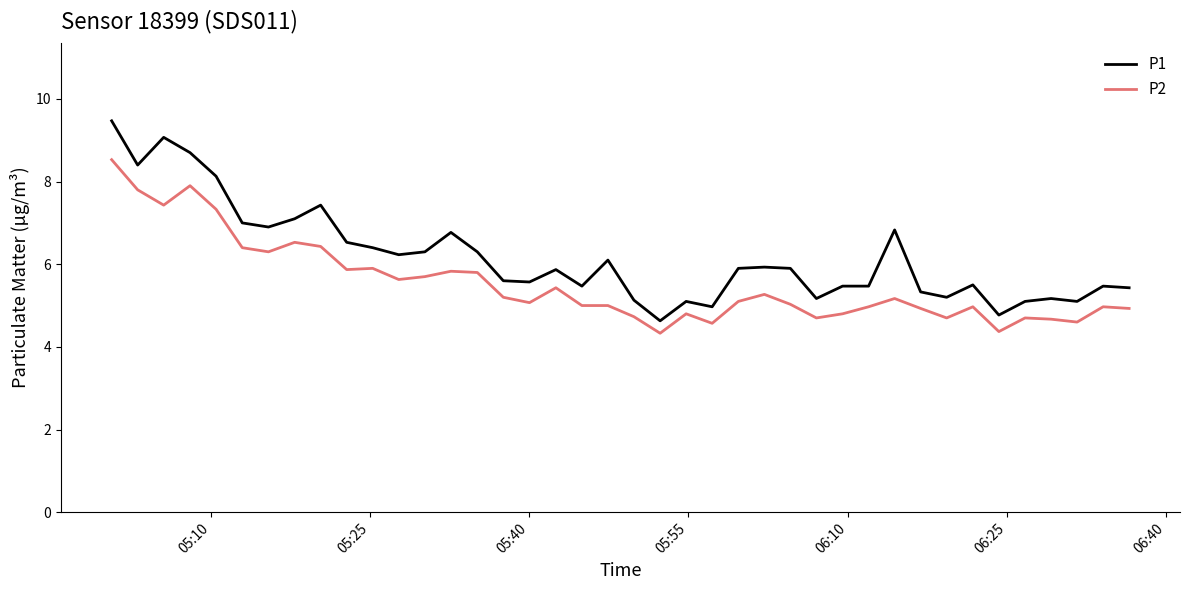

List the series in order of their overall mean, lowest first.

P2, P1